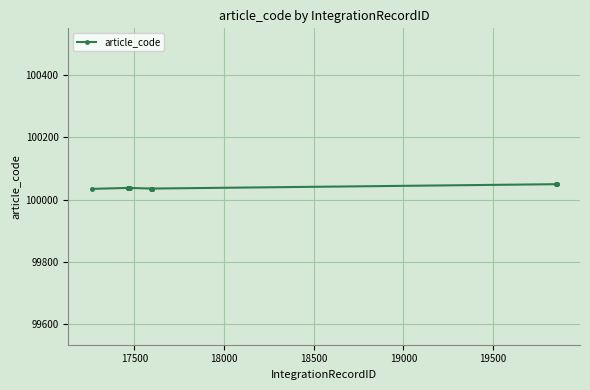

What is the difference between the second highest and second lowest values?

14